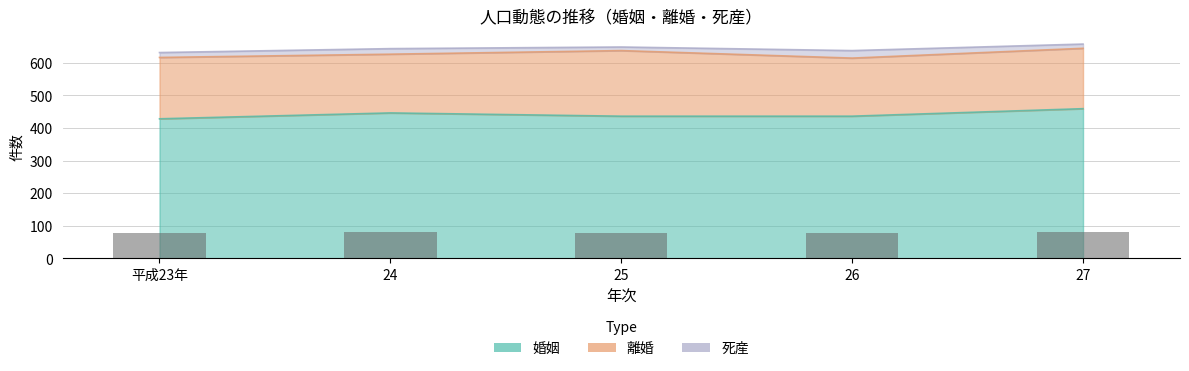

Is it true that 婚姻 equals 113 at 27?

False